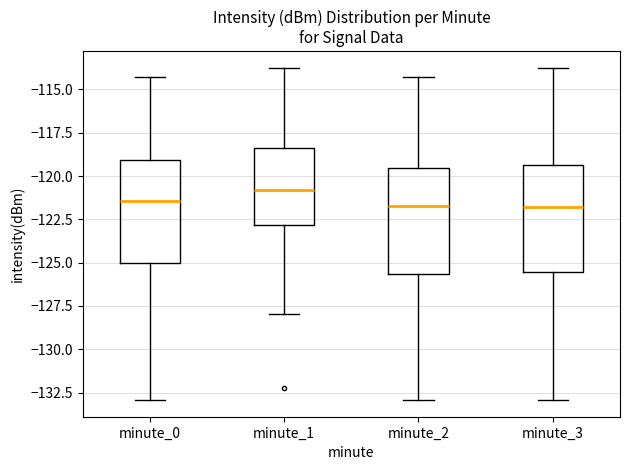

Reading left to right, transcribe this box plot: for each box, give where its median line is, the range the box spans, and where its two whiskers end, as read against the y-axis. The values are not printed on the chart, so give them approximately, as read against the axis.

minute_0: median -121.5, box -125.0 to -119.0, whiskers -133.0 to -114.5
minute_1: median -121.0, box -123.0 to -118.5, whiskers -128.0 to -114.0
minute_2: median -122.0, box -125.5 to -119.5, whiskers -133.0 to -114.5
minute_3: median -122.0, box -125.5 to -119.5, whiskers -133.0 to -114.0